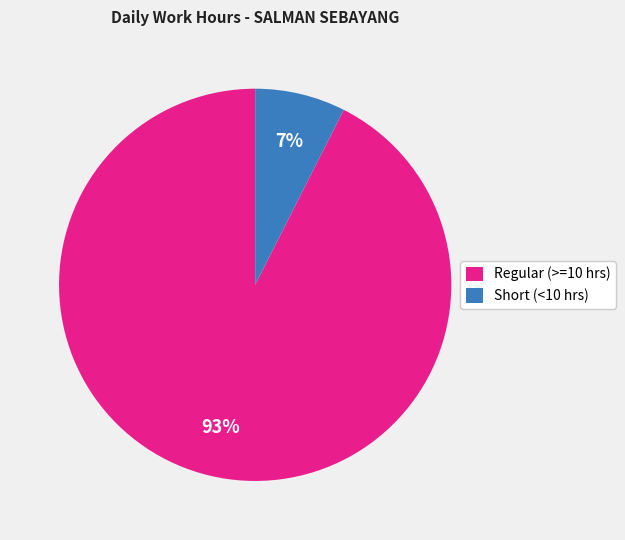

What percentage is the Short (<10 hrs) slice, to the nearest percent?

7%